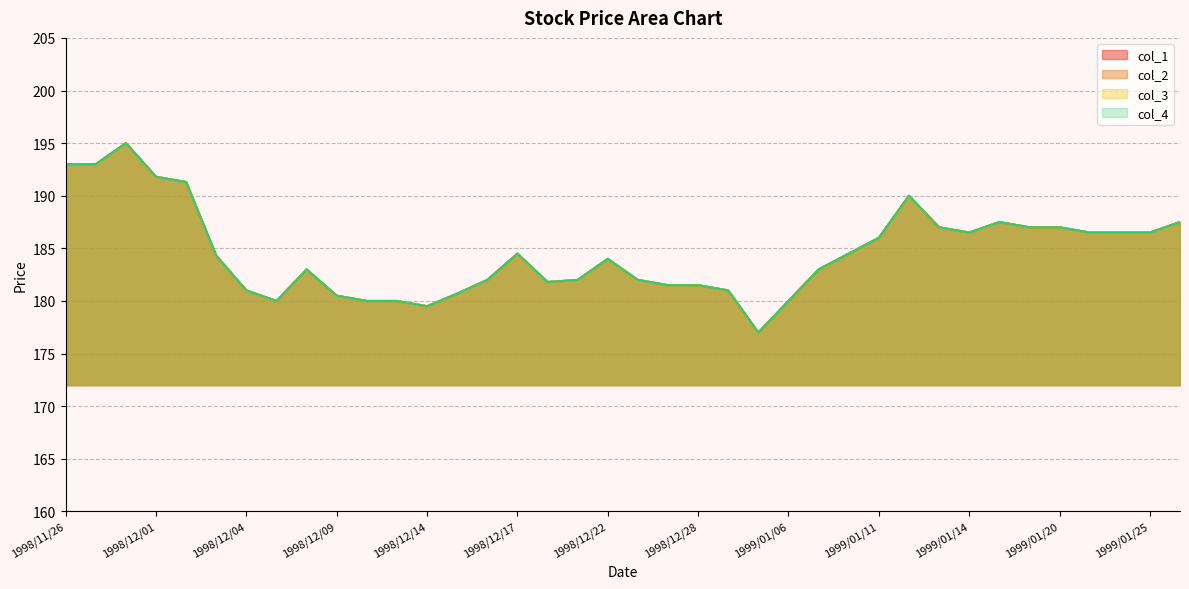

What is the label of the 15th point from the left?

1998/12/16